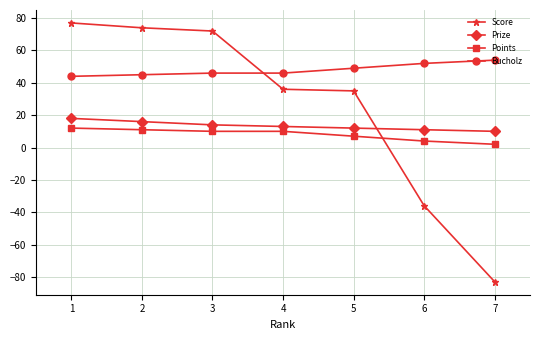

Between 2 and 6, which series saw the biggest shift?

Score